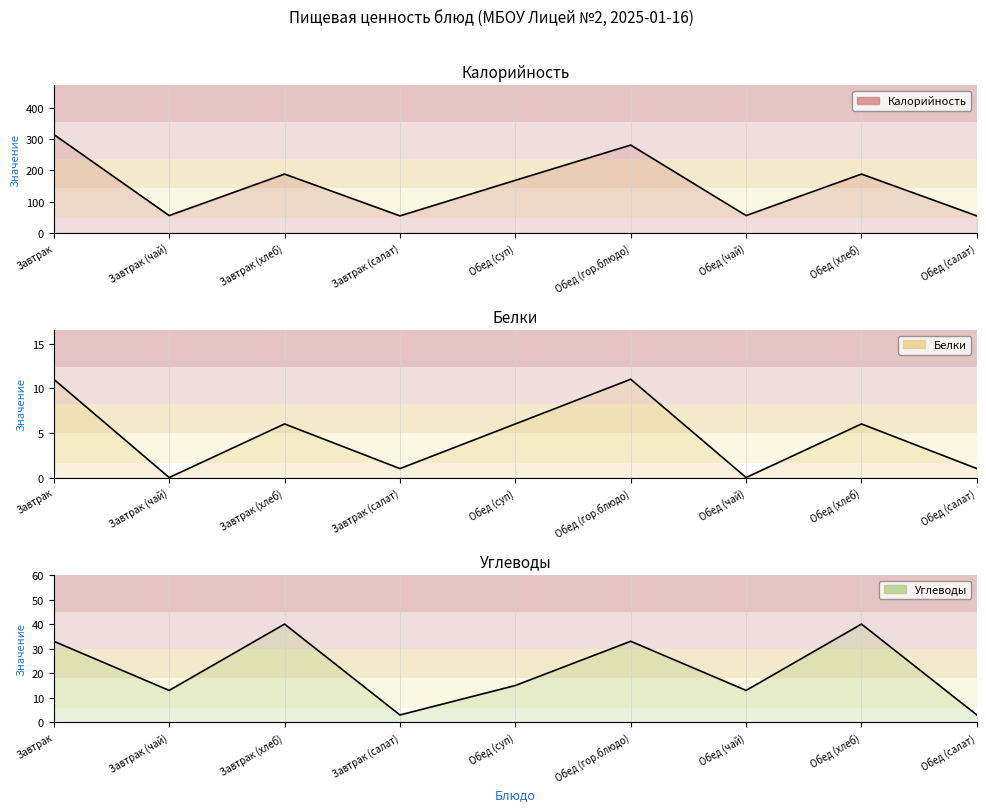

In Калорийность, how many points are lower than both neighbors (excluding endpoints)?

3